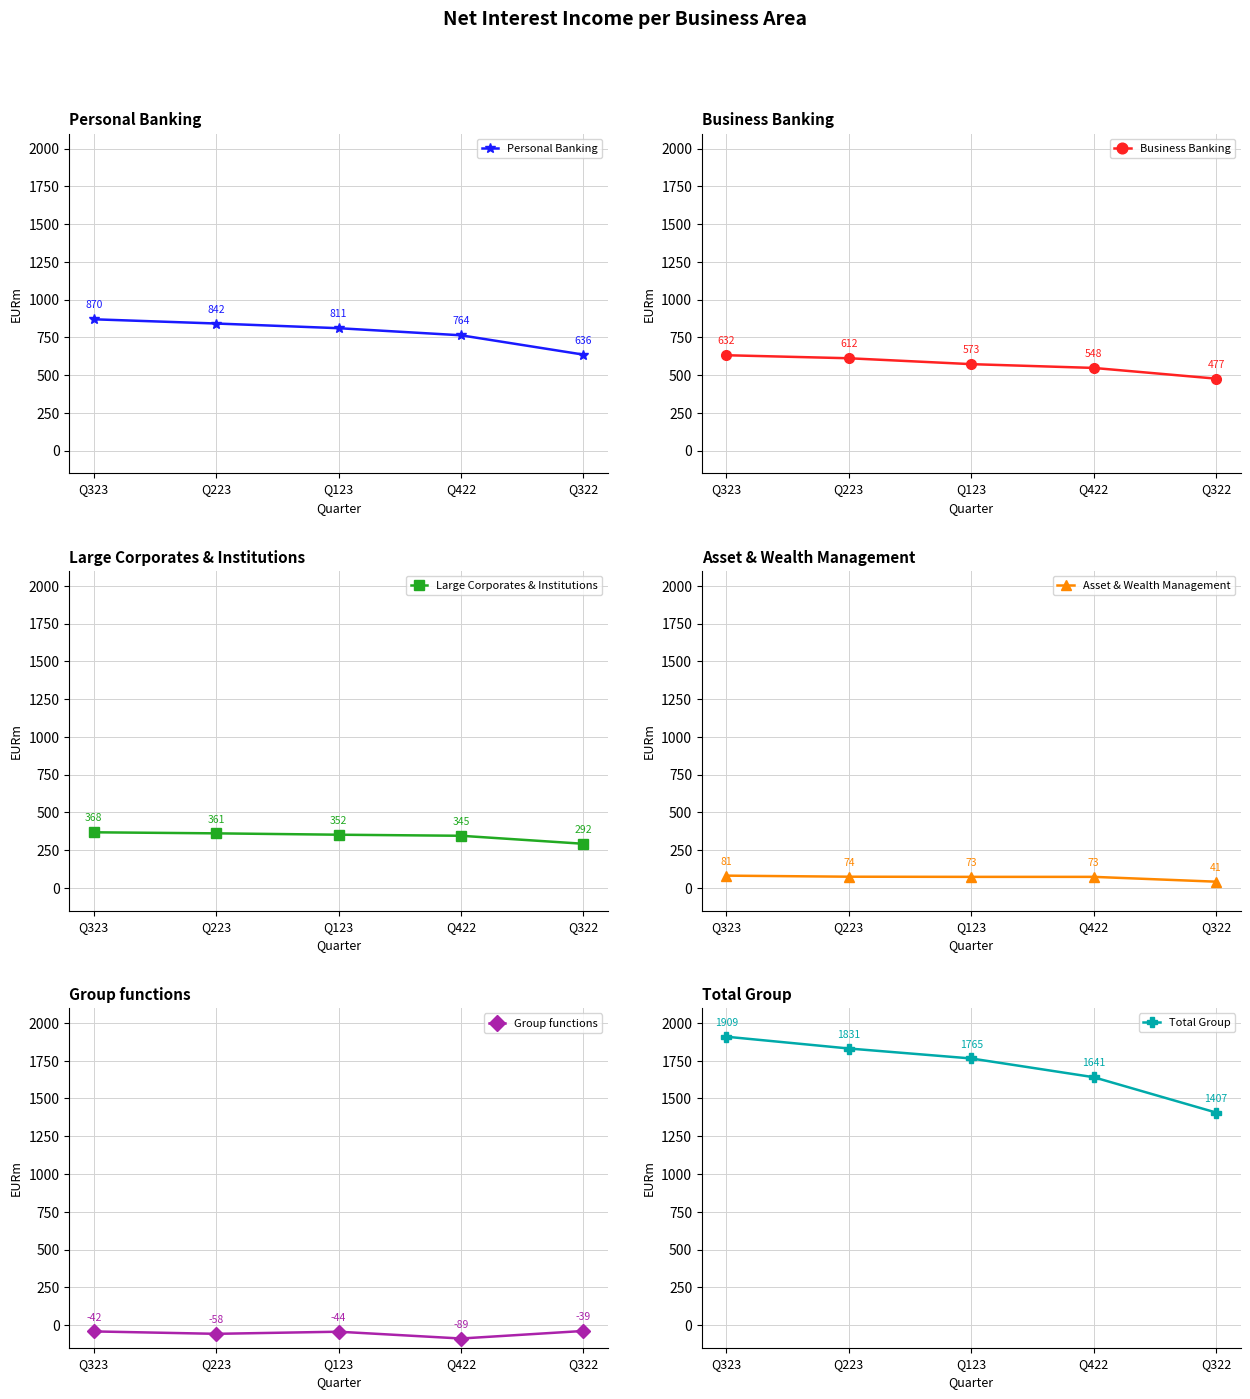

What is the value of the Large Corporates & Institutions point at the 5th from the left?

292